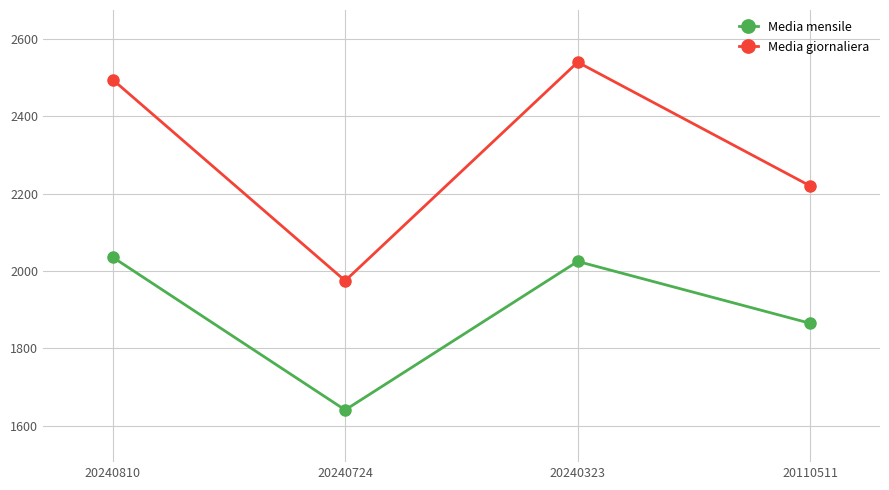

What is the difference between the highest and lowest values at 20240323?

515